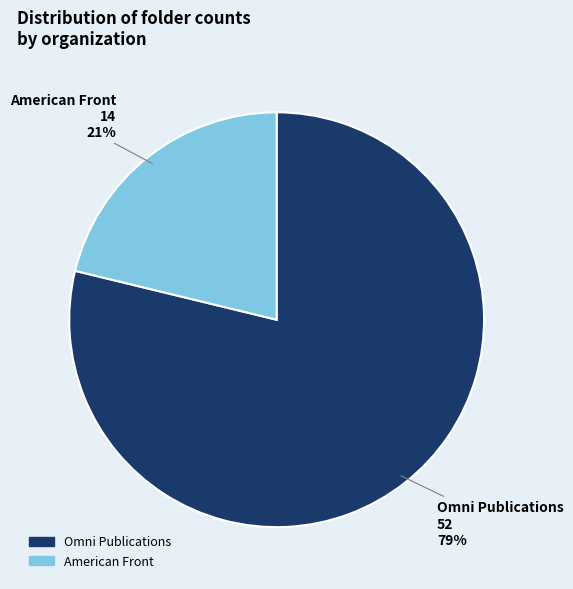

To the nearest percent, what percentage of the pie is American Front?

21%